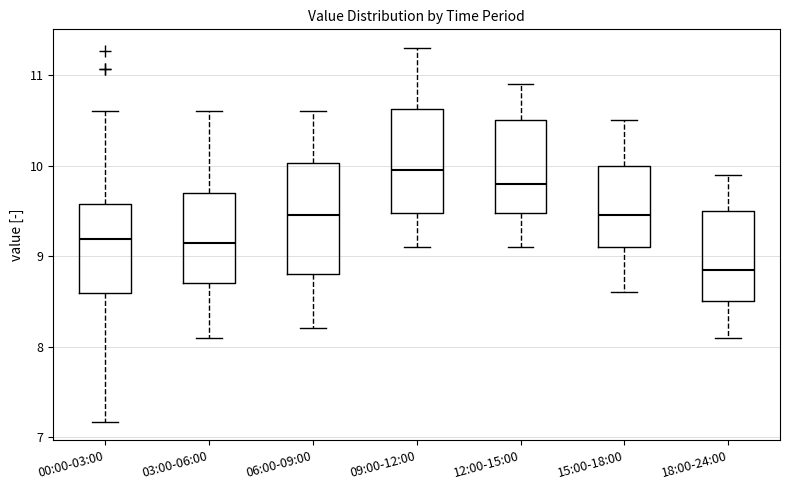

Reading left to right, read every box against the y-axis: the position of its median line, the range the box covers, and the ends of its whiskers. The values are not printed on the chart, so give them approximately, as read against the axis.

00:00-03:00: median 9.2, box 8.6 to 9.6, whiskers 7.2 to 10.6
03:00-06:00: median 9.2, box 8.7 to 9.7, whiskers 8.1 to 10.6
06:00-09:00: median 9.5, box 8.8 to 10.0, whiskers 8.2 to 10.6
09:00-12:00: median 10.0, box 9.5 to 10.6, whiskers 9.1 to 11.3
12:00-15:00: median 9.8, box 9.5 to 10.5, whiskers 9.1 to 10.9
15:00-18:00: median 9.5, box 9.1 to 10.0, whiskers 8.6 to 10.5
18:00-24:00: median 8.9, box 8.5 to 9.5, whiskers 8.1 to 9.9